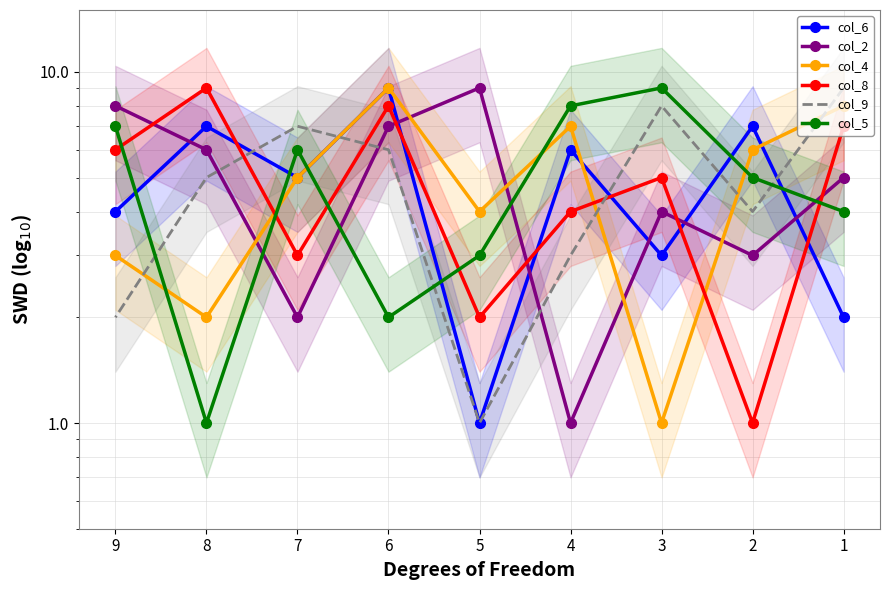

How many lines are shown in the chart?

6